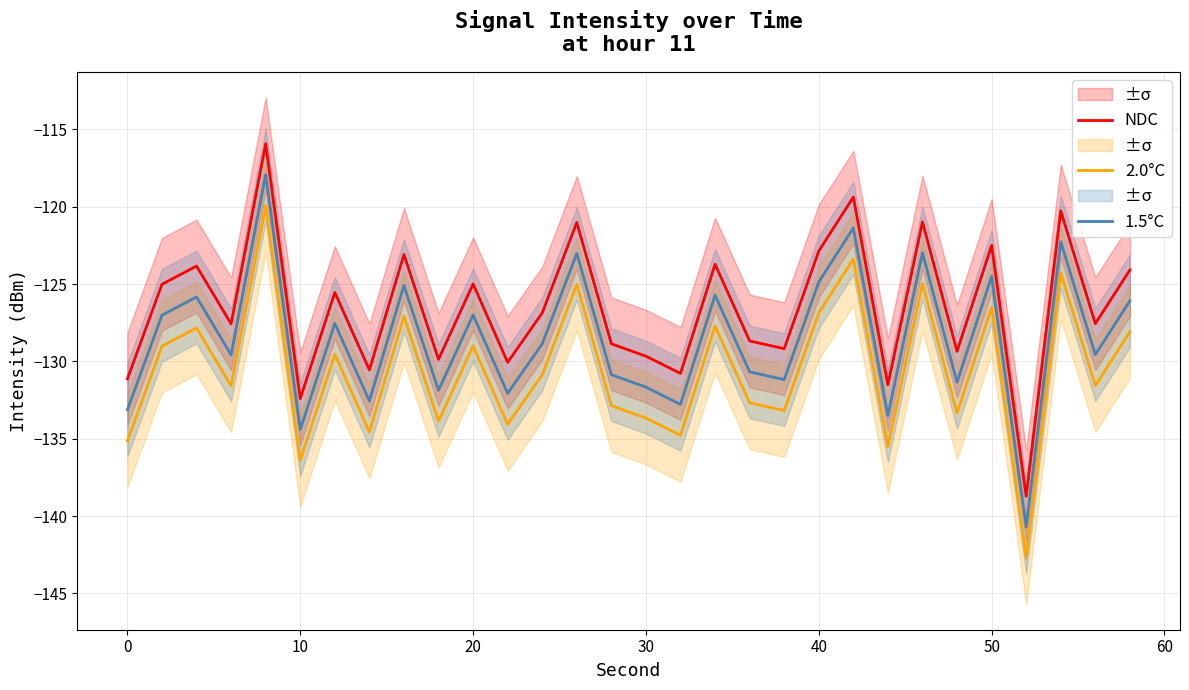

What is the lowest value of the 2.0°C series?

-142.7